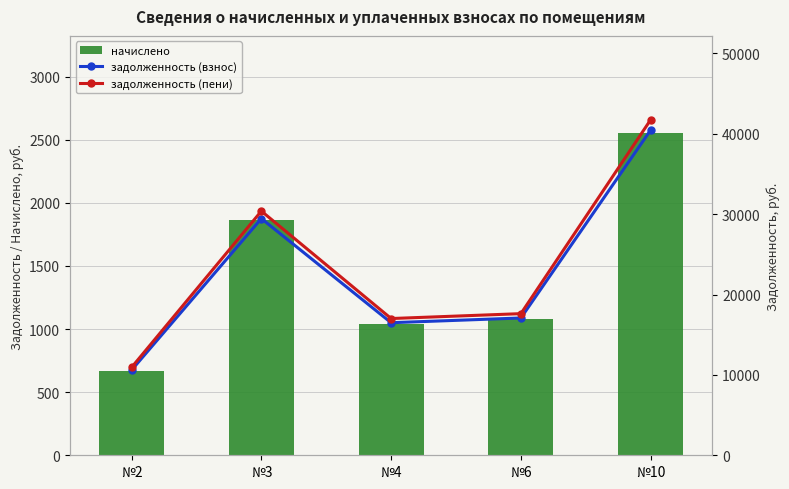

How many values in the начислено series are below 1078?

2